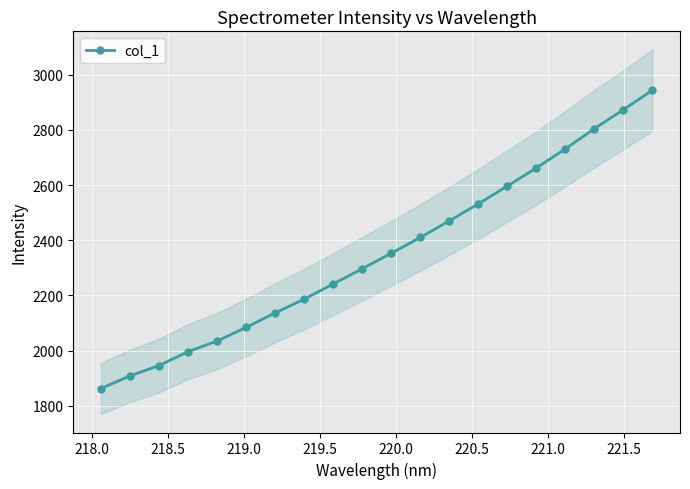

What is the minimum value shown in the chart?

1862.5